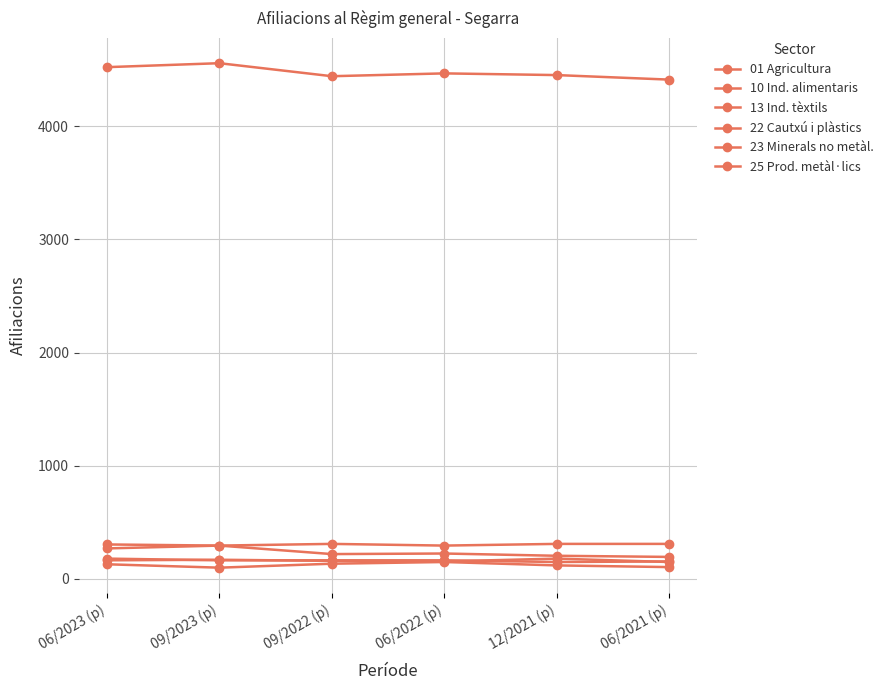

Count the number of categories in the chart.

6